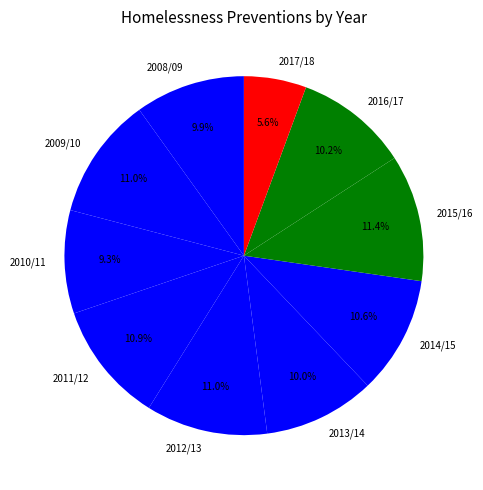

Combined, do 2016/17 and 2008/09 account for over 50%?

No